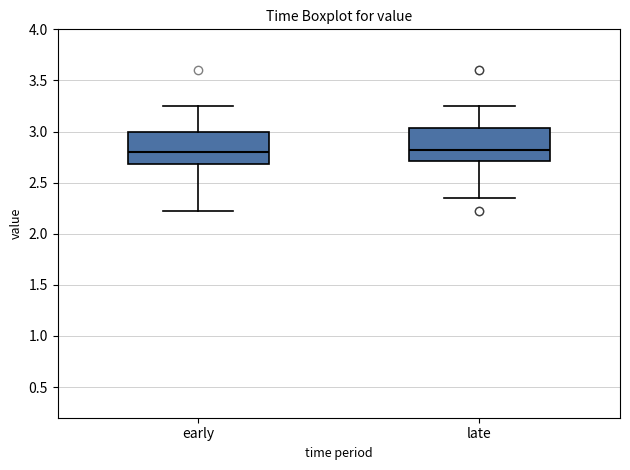

Where is the lower edge of the box for early on the y-axis? The values are not printed on the chart, so give them approximately, as read against the axis.

2.70